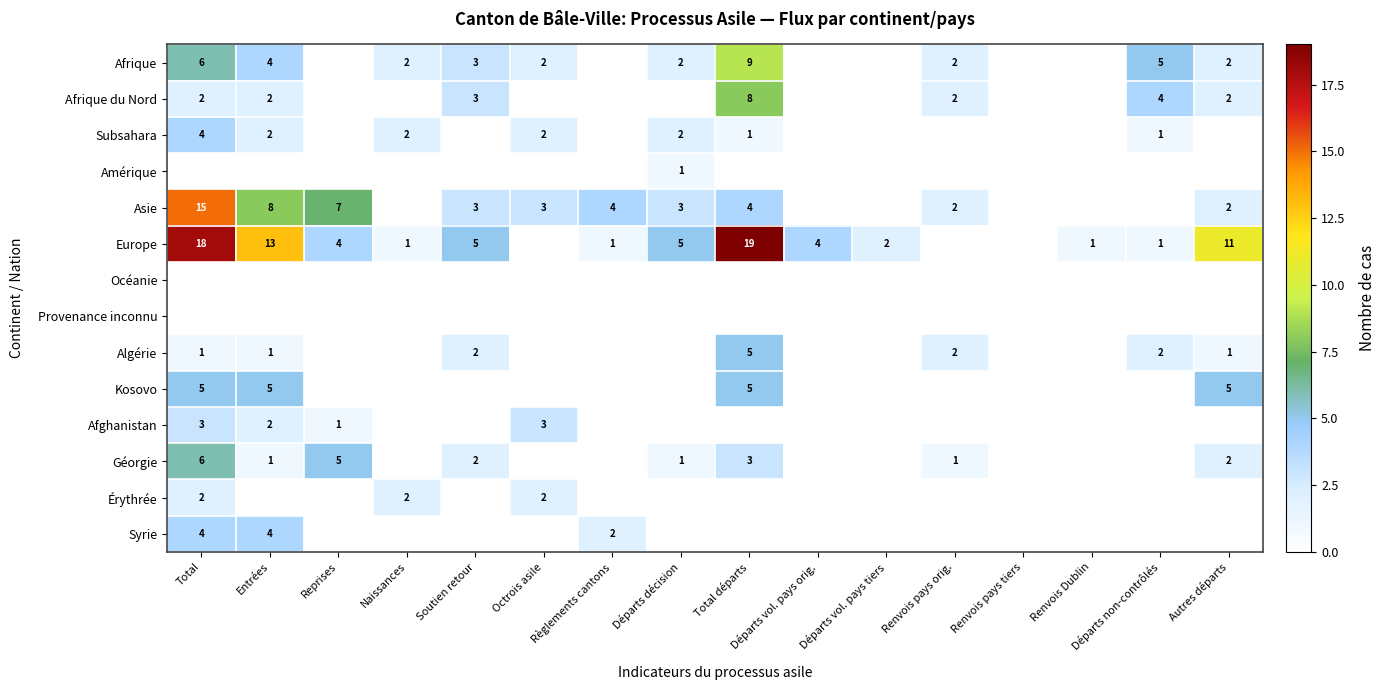

Is it true that Subsahara equals 2 at Départs décision?

True